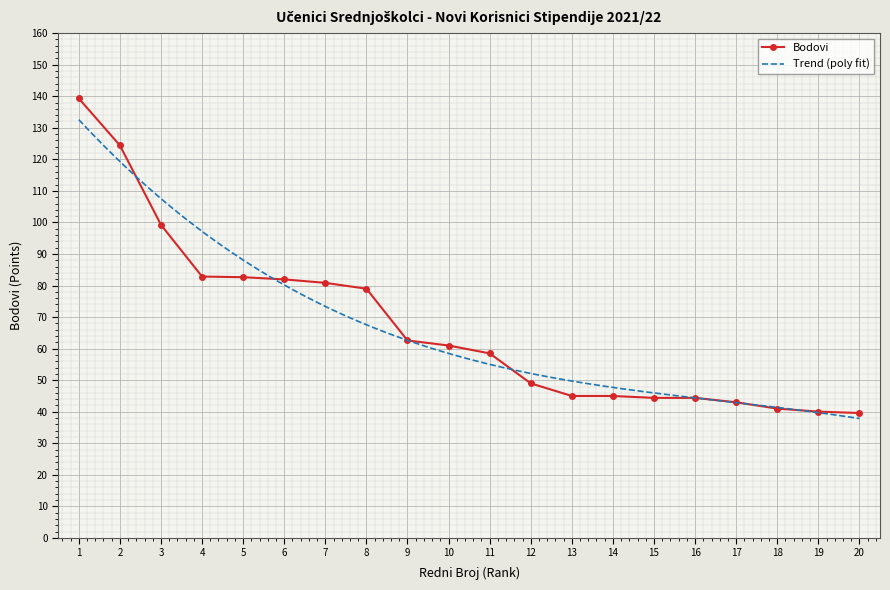

What is the average value?

67.2